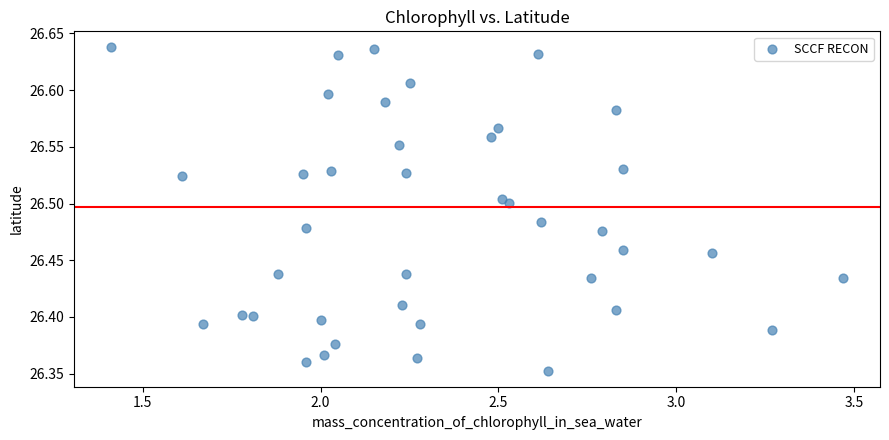

What is the range of X values (max minus min)?

2.1